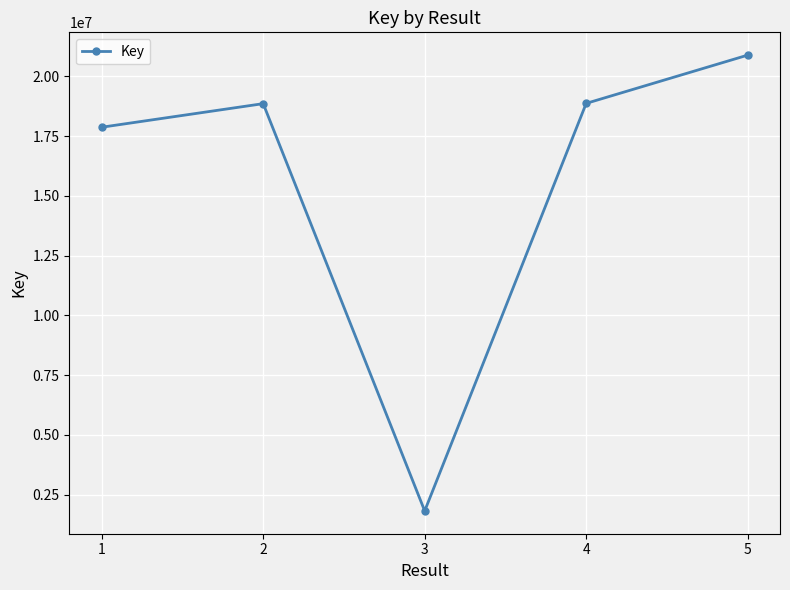

What is the value of the 3rd point from the left?

1819390